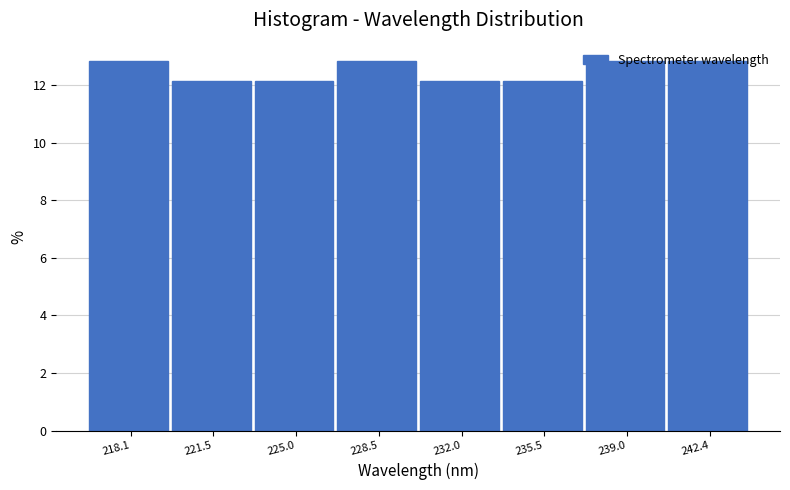

What is the sum of all values?

100.0